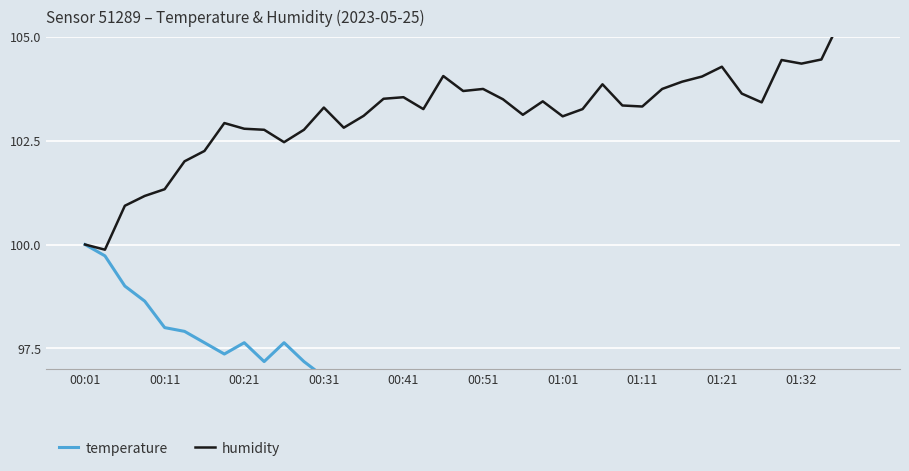

At 00:11, list the series in order from largest to smallest.

humidity, temperature